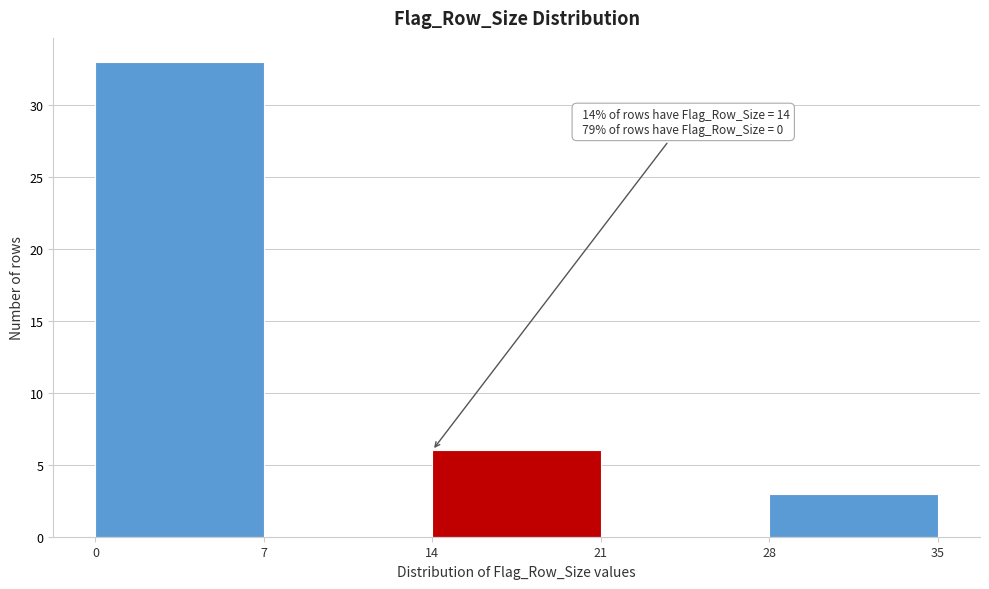

Which range on the x-axis has the tallest bar?

0 to 7